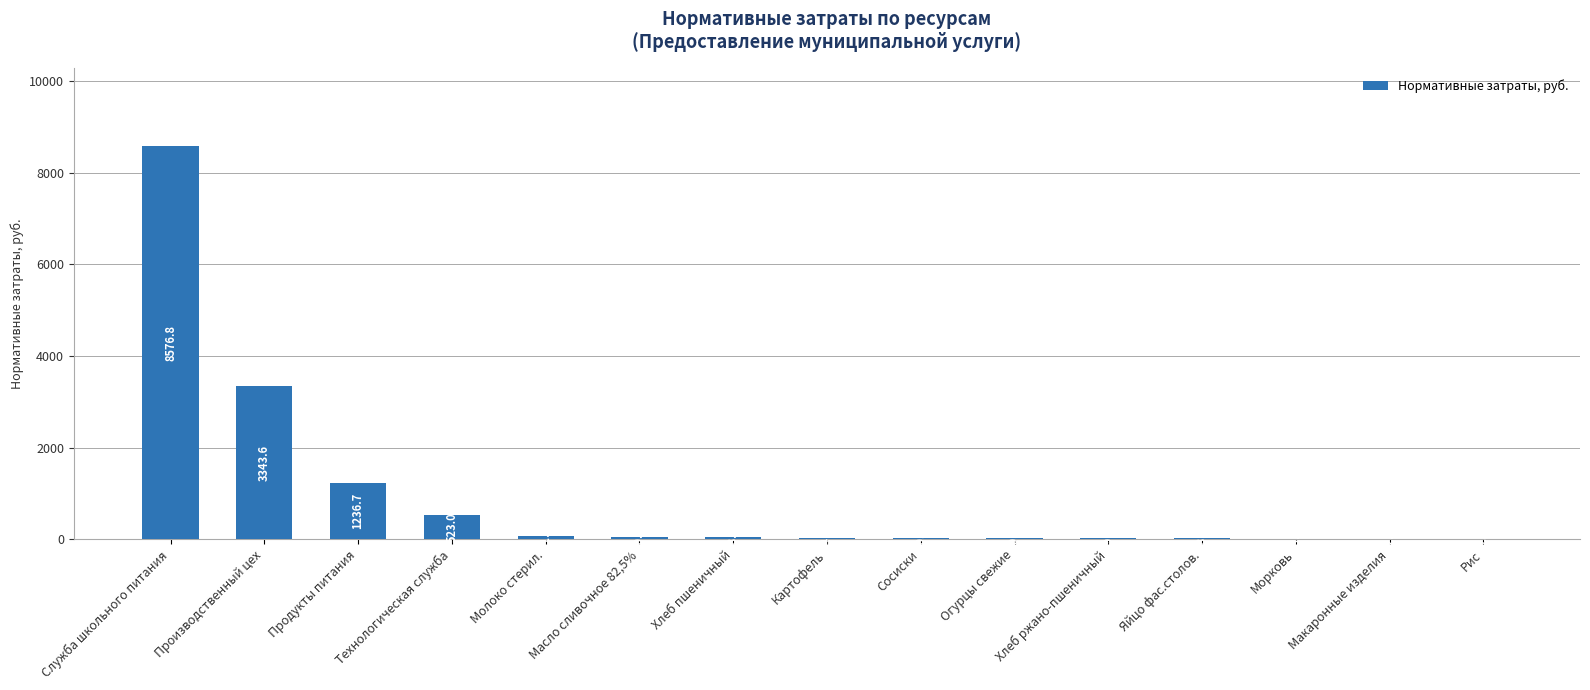

What is the difference between the values at Масло сливочное 82,5% and Рис?

40.9